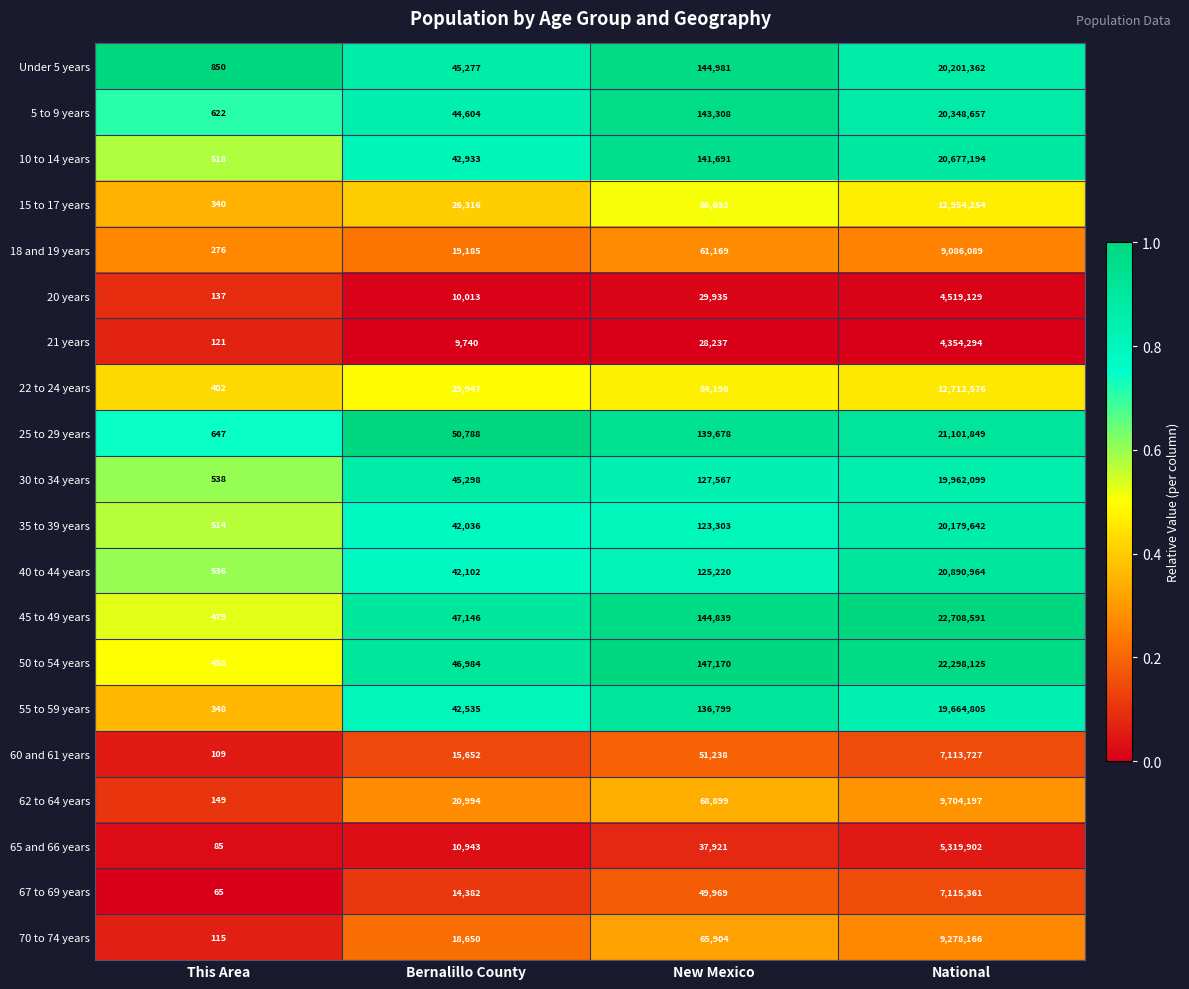

What is the total value across all series at This Area?

7309